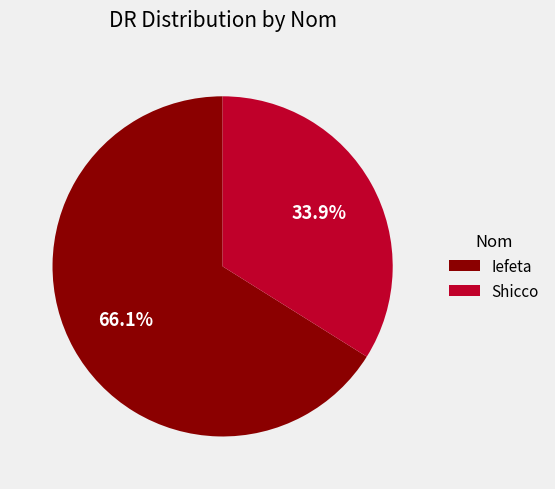

Is there any slice that represents more than half of the pie?

Yes